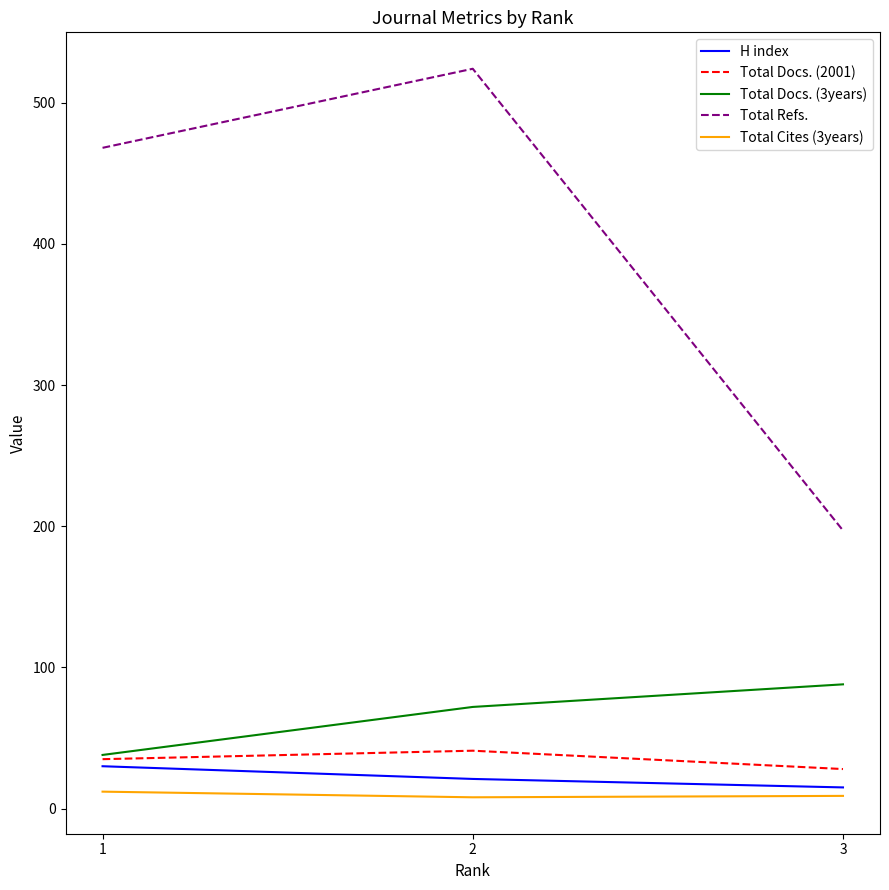

What is the greatest value displayed?

524